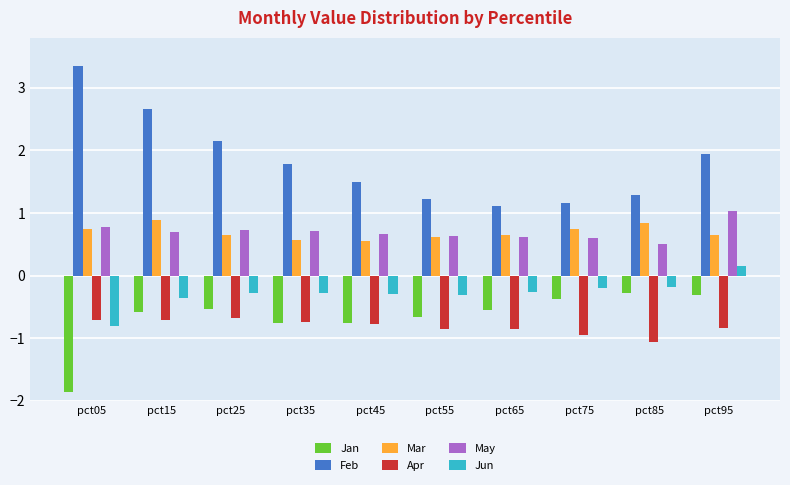

Where is Feb nearest to the value 2?

pct95